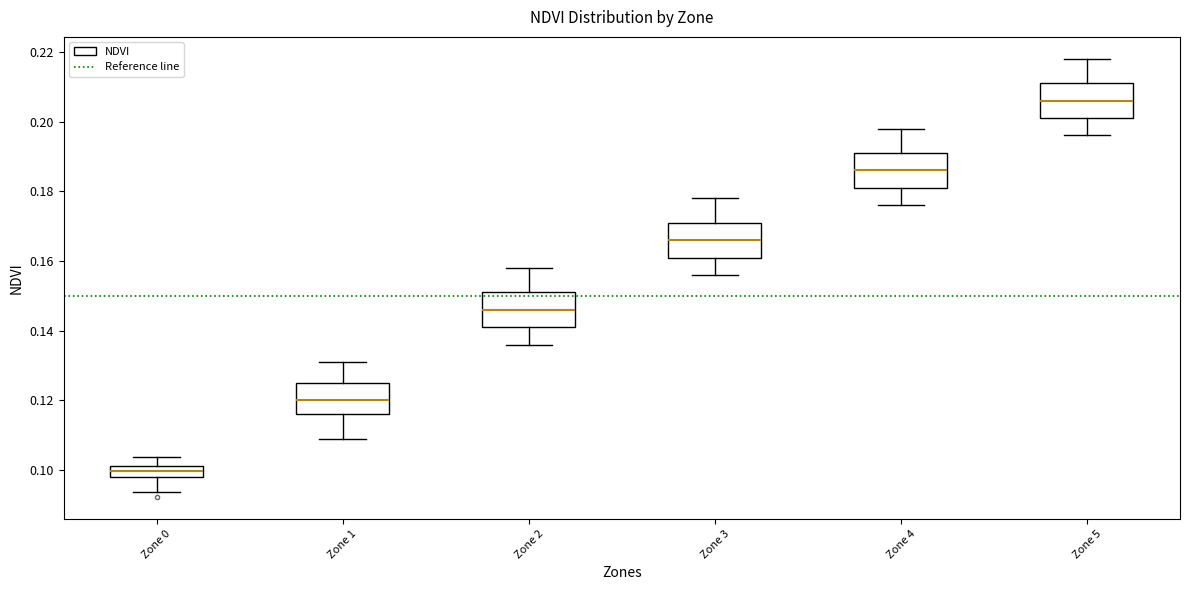

Where is the lower edge of the box for Zone 0 on the y-axis? The values are not printed on the chart, so give them approximately, as read against the axis.

0.098